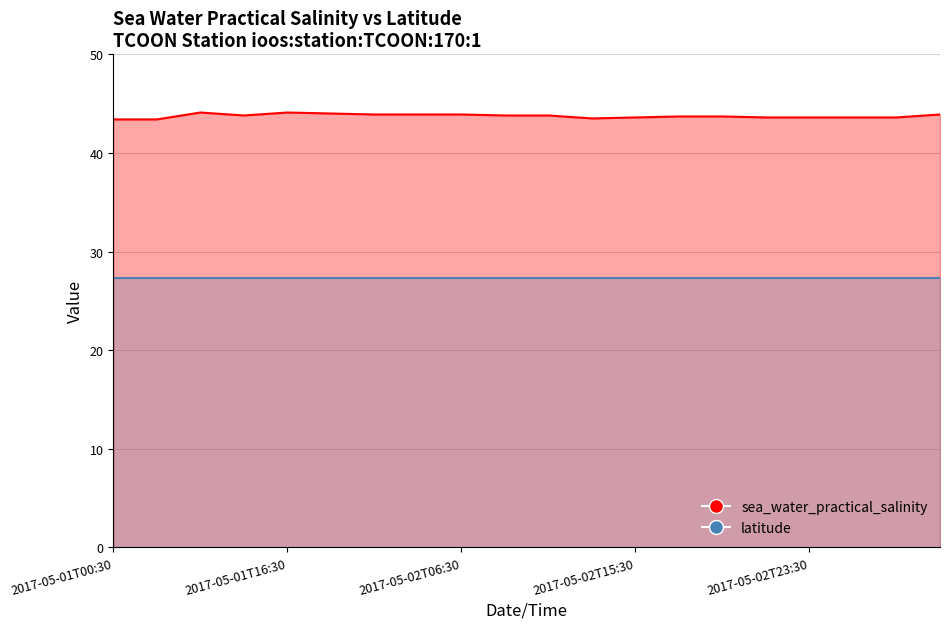

Which series changed the most between 2017-05-01T16:30 and 2017-05-02T23:30?

sea_water_practical_salinity